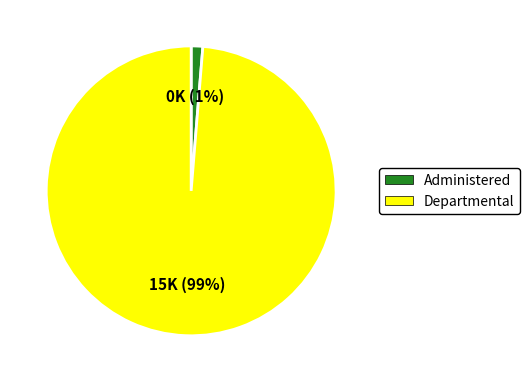

Is the sum of Departmental and Administered greater than half?

Yes